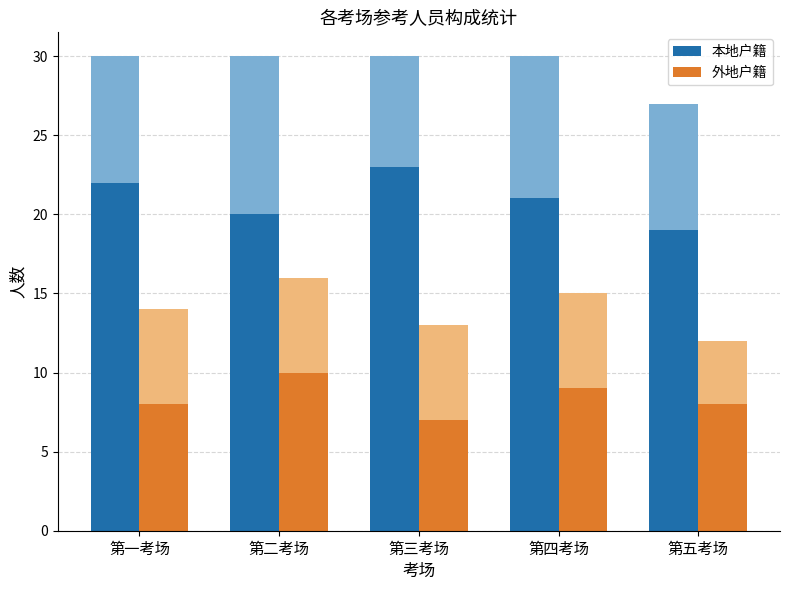

What is the spread (max minus min) of values at 第三考场?

17